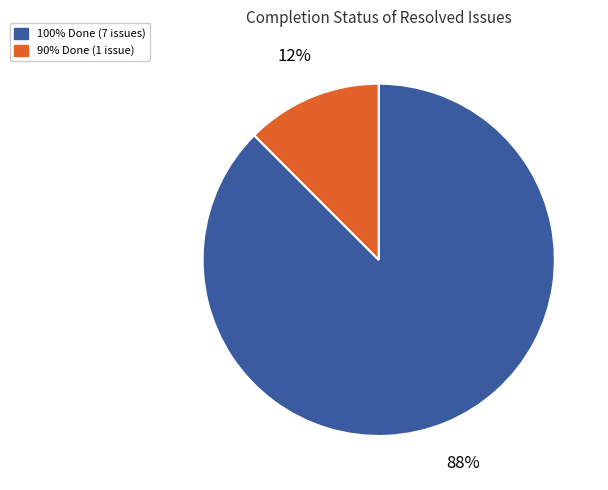

Is there any slice that represents more than half of the pie?

Yes